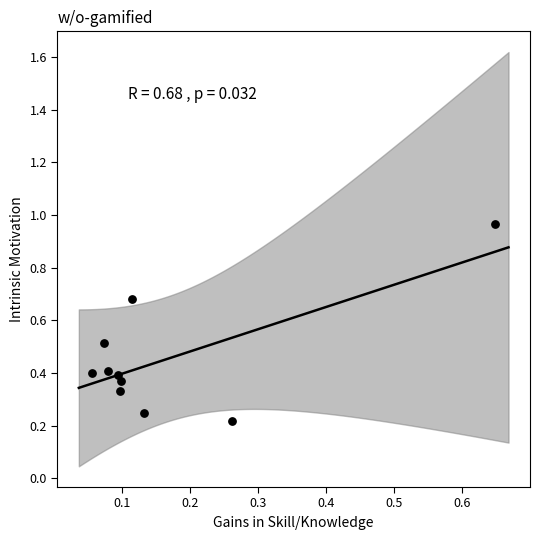

What is the range of X values (max minus min)?

0.6